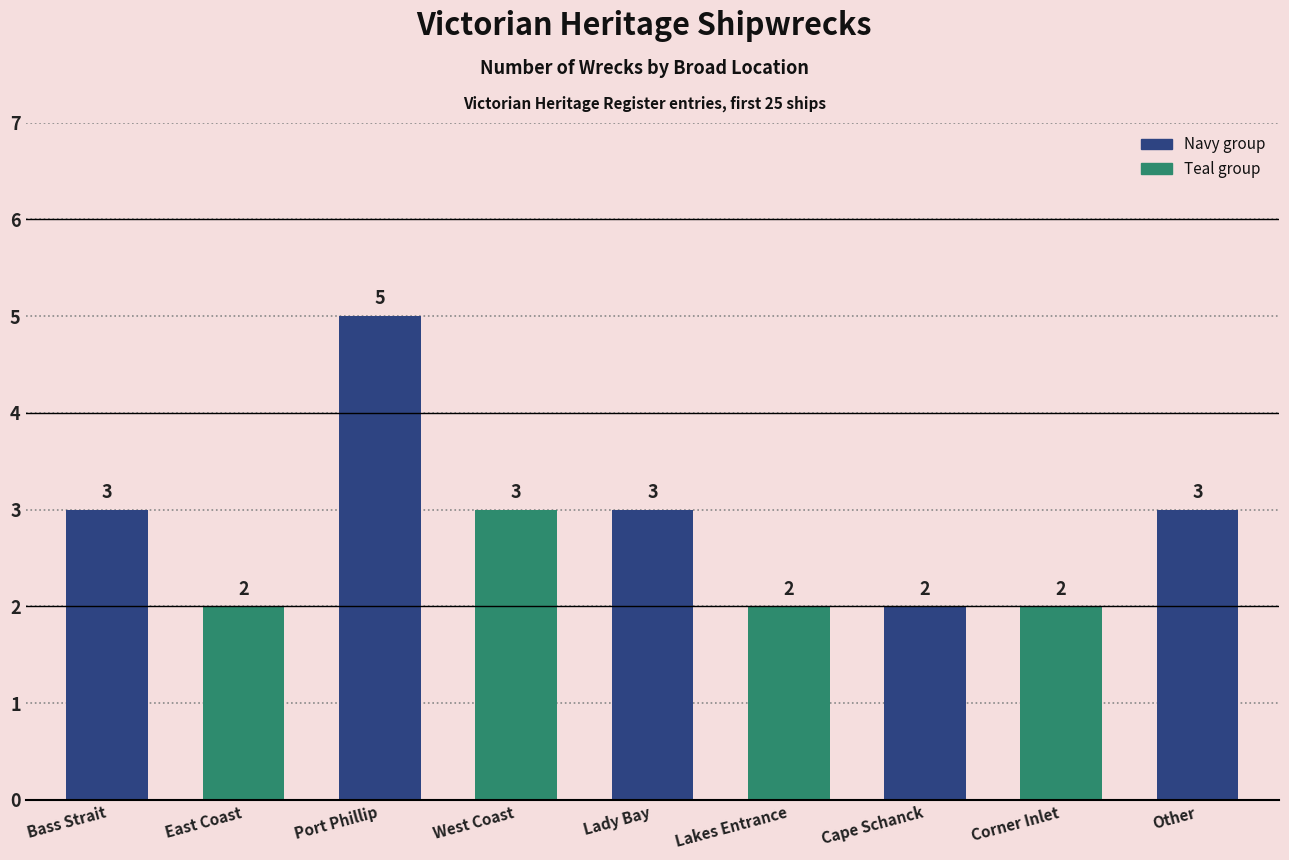

What value does the data have at Lady Bay?

3